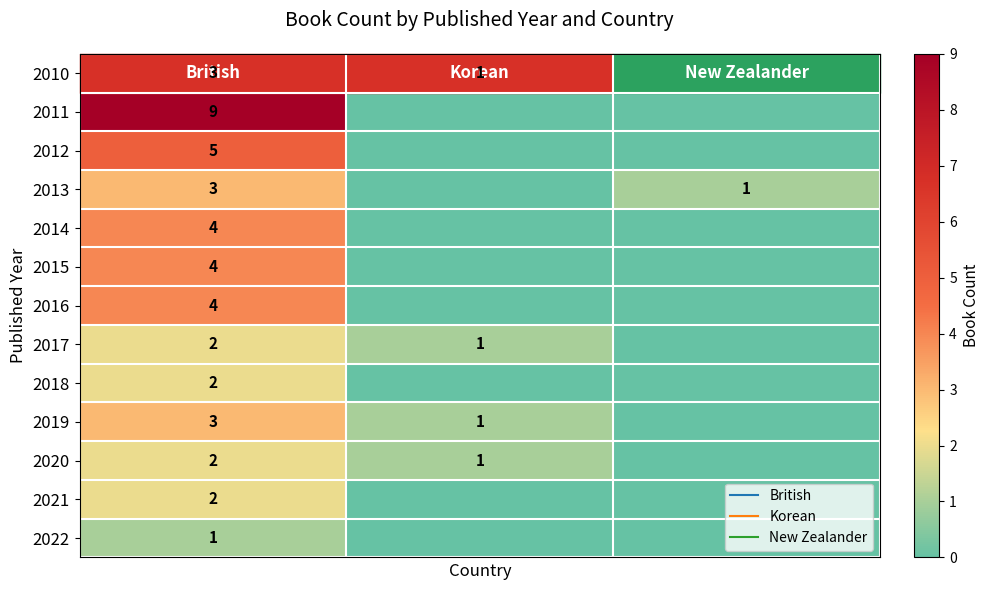

How many series are shown in this chart?

13